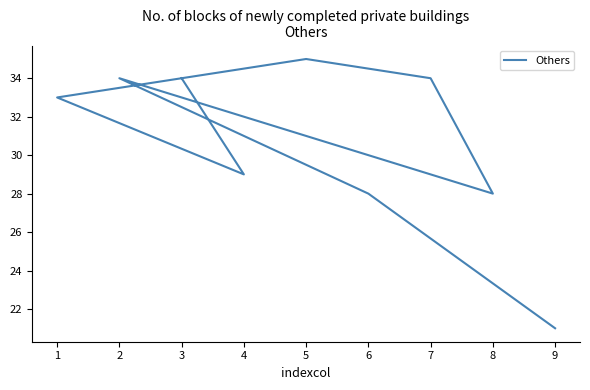

True or false: the data has more than 2 interior local peaks.

False